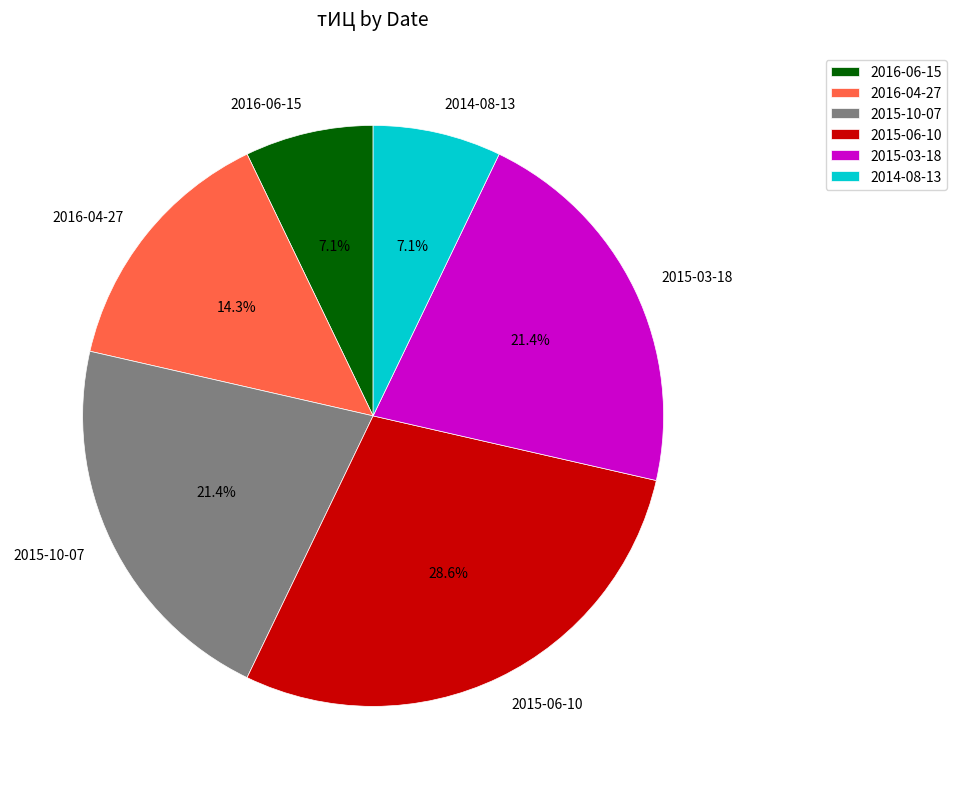

Is there a majority slice in this chart?

No